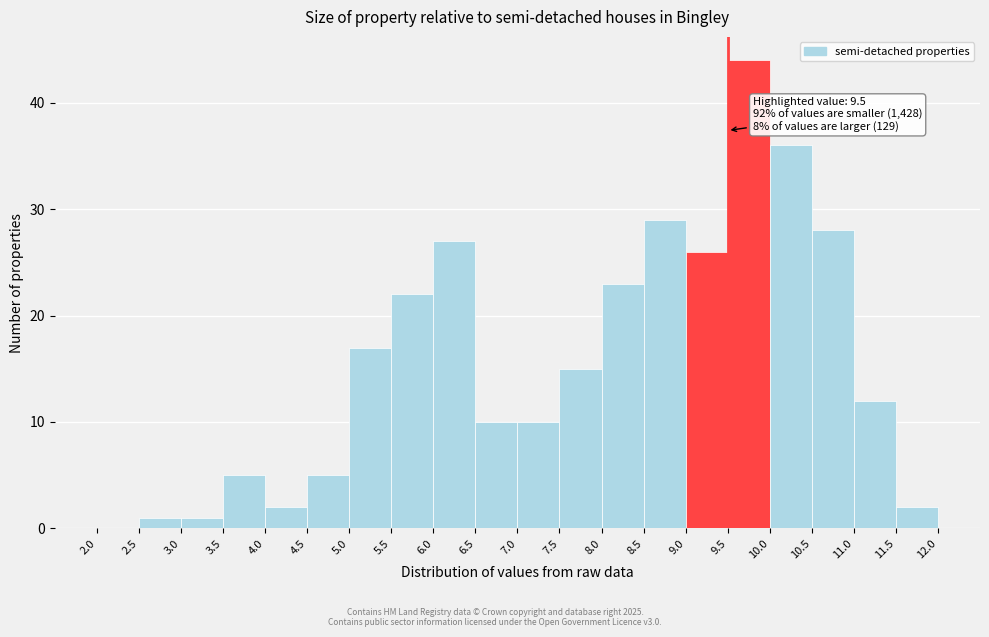

Which range on the x-axis has the tallest bar?

9.5 to 10.0